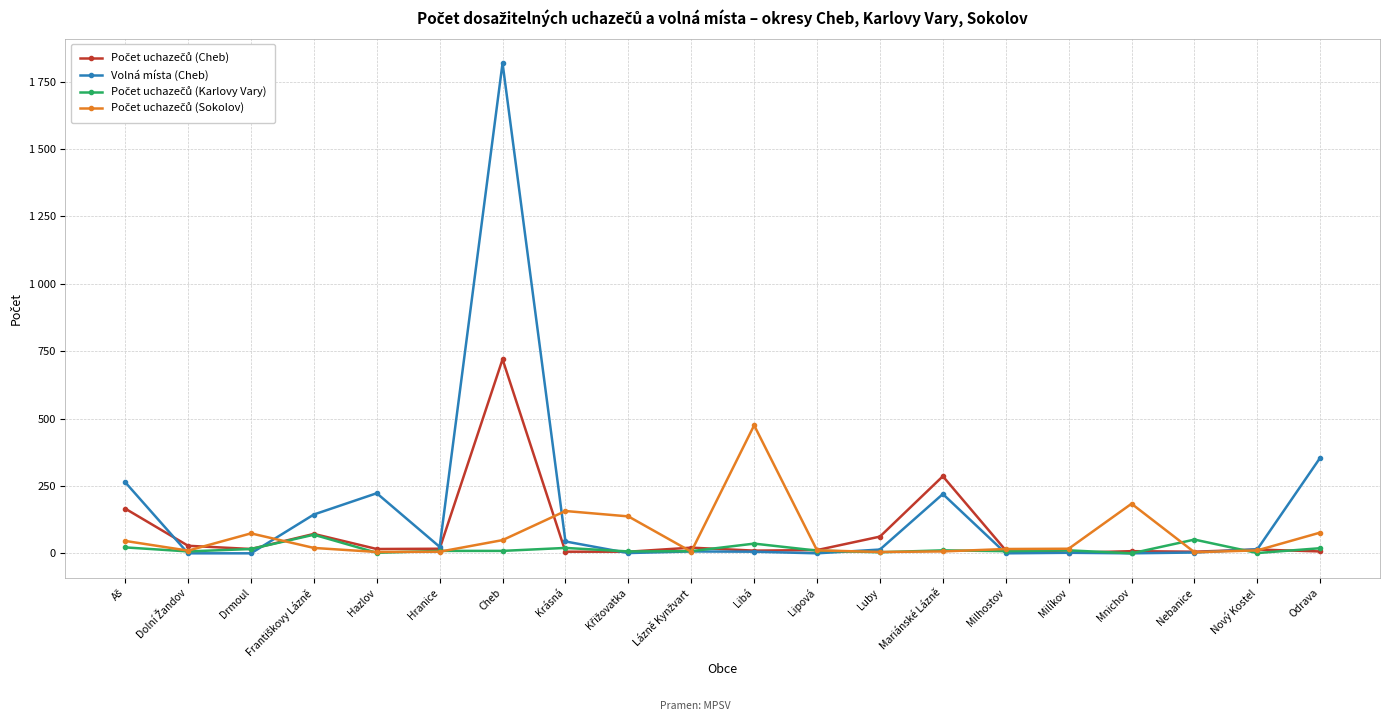

Rank the series by their maximum value, from lowest to highest.

Počet uchazečů (Karlovy Vary), Počet uchazečů (Sokolov), Počet uchazečů (Cheb), Volná místa (Cheb)